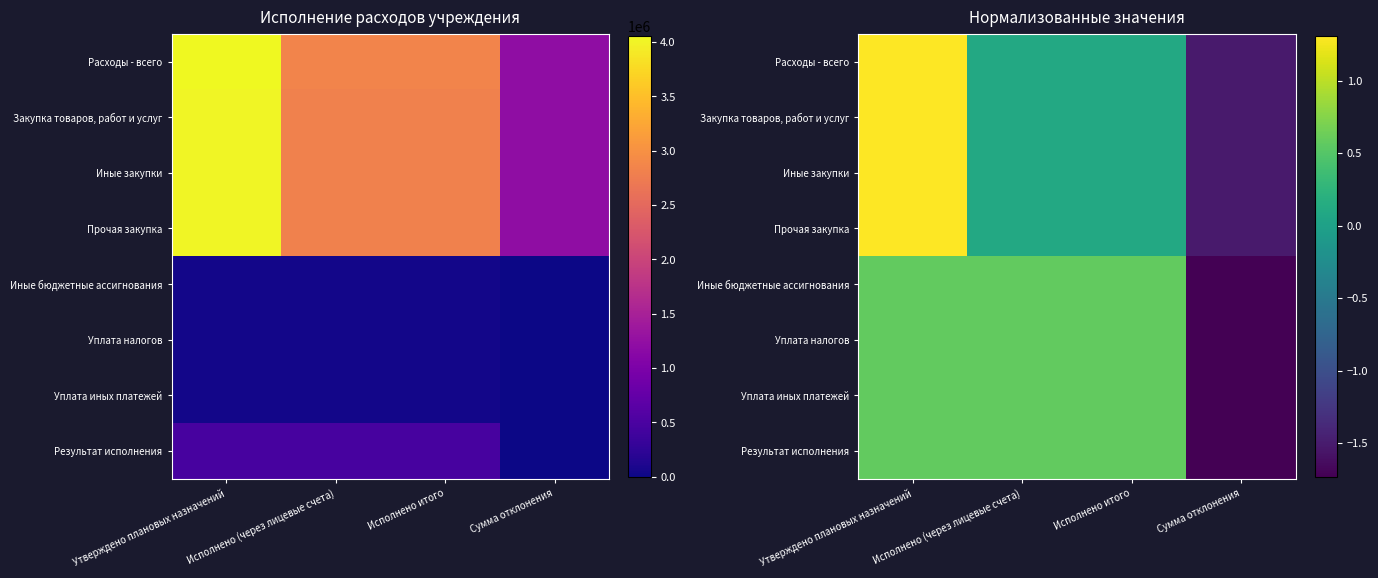

At which category is the sum across all series the highest?

Утверждено плановых назначений